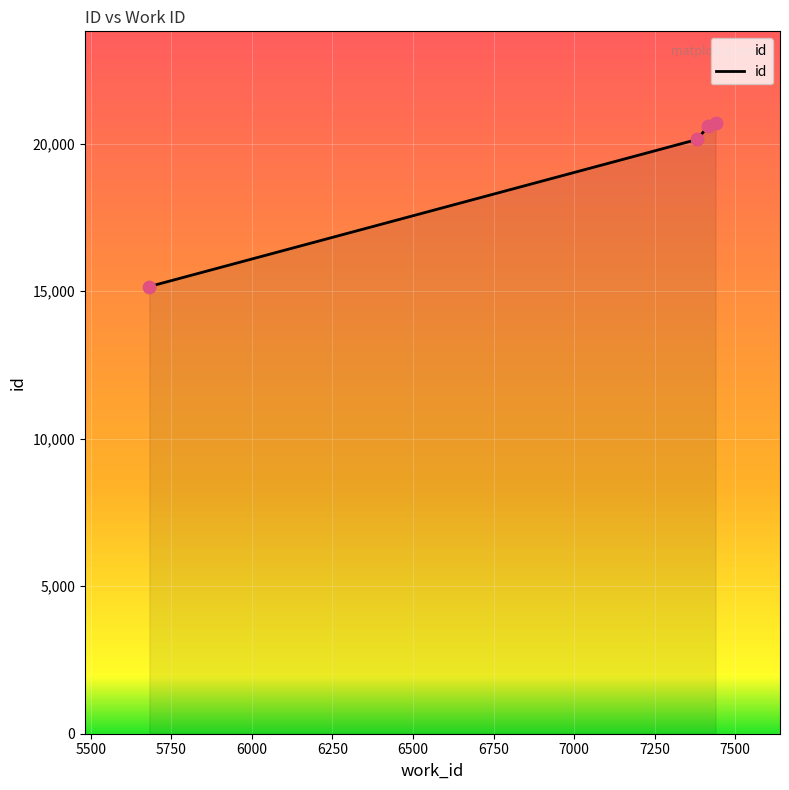

What is the minimum value shown in the chart?

15157